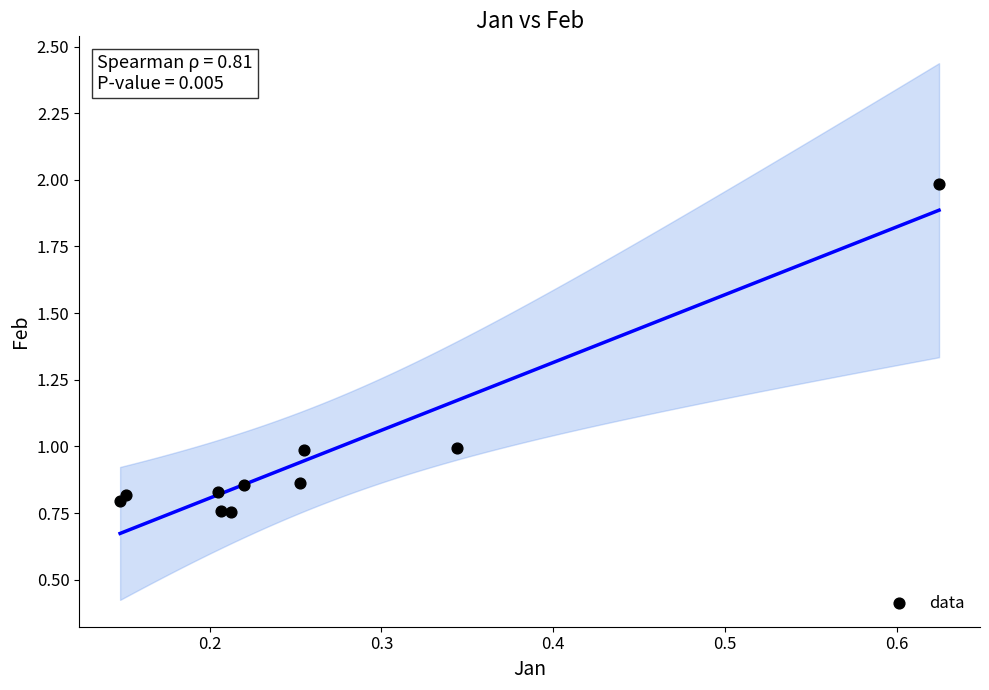

What is the range of Y values (max minus min)?

1.2